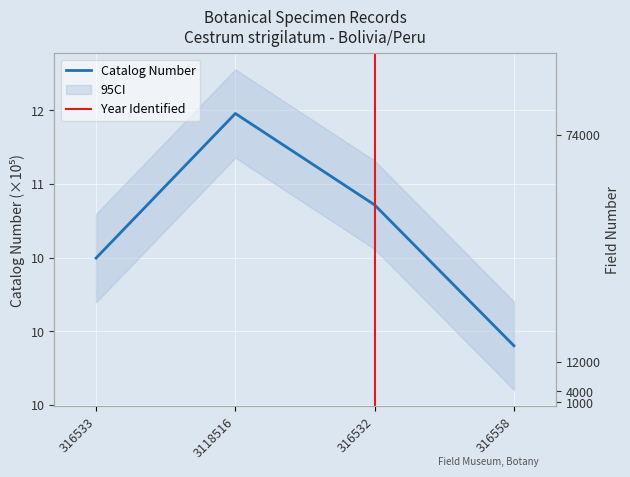

What is the sum of all Catalog Number values?

42.7